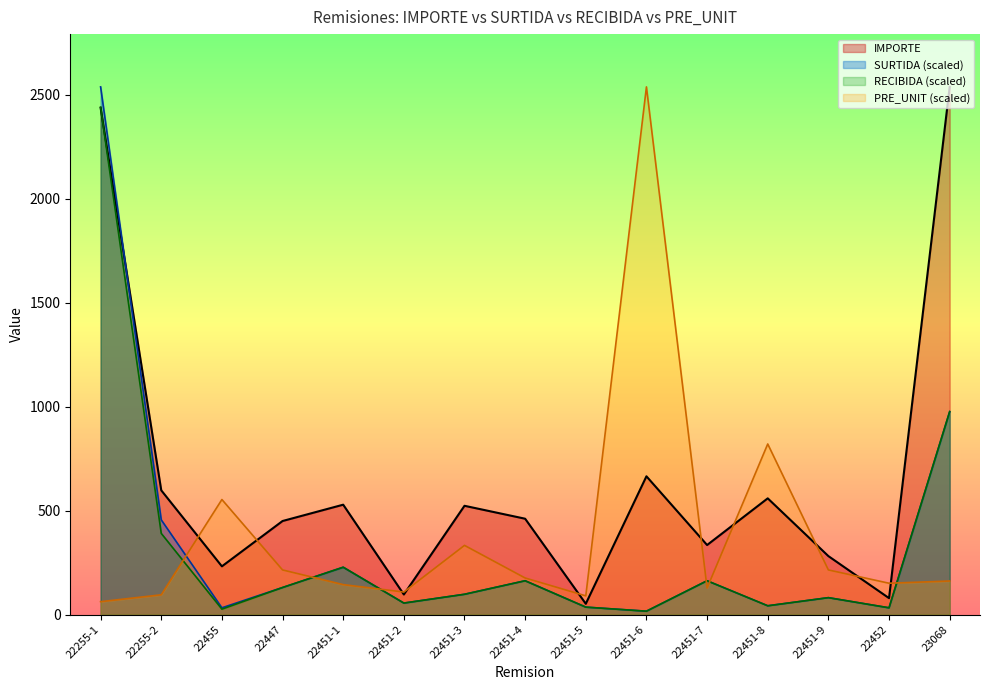

At which category does the chart reach its peak across all series?

23068